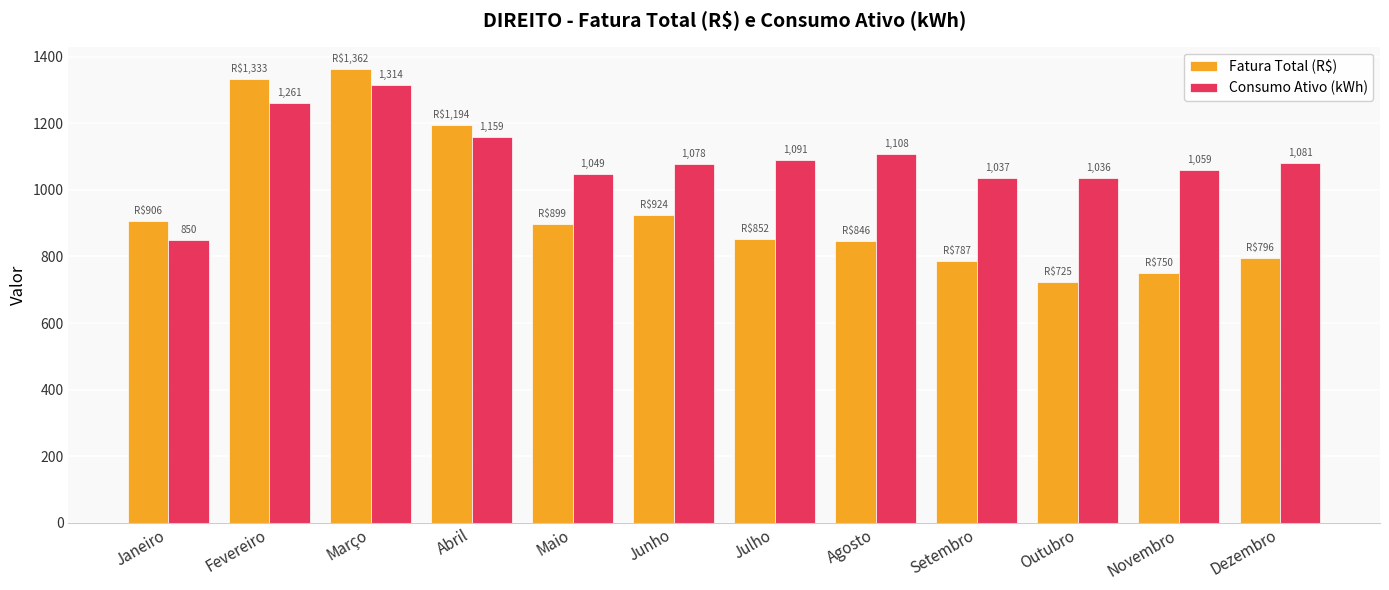

How many distinct data groups are displayed?

2